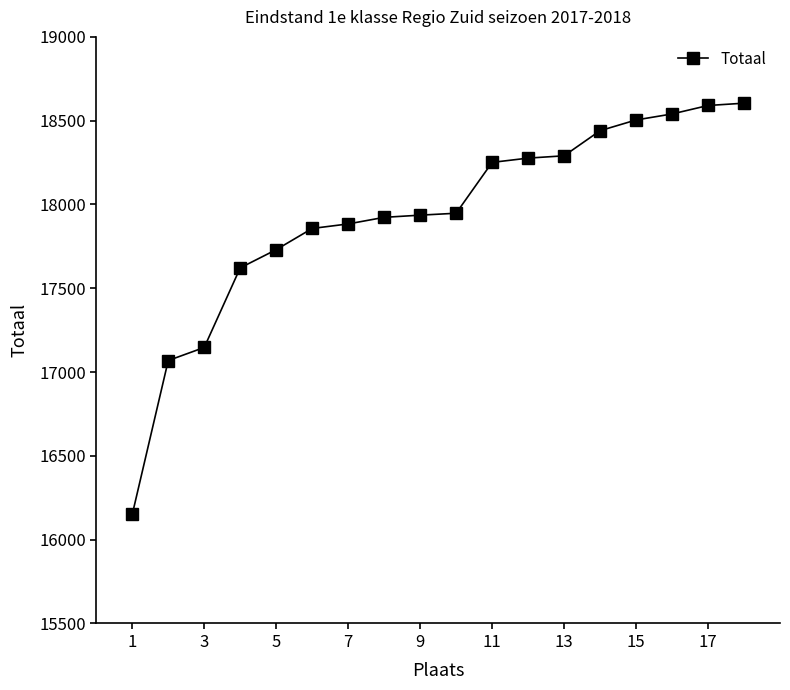

What is the value of the 10th point from the left?

17947.8